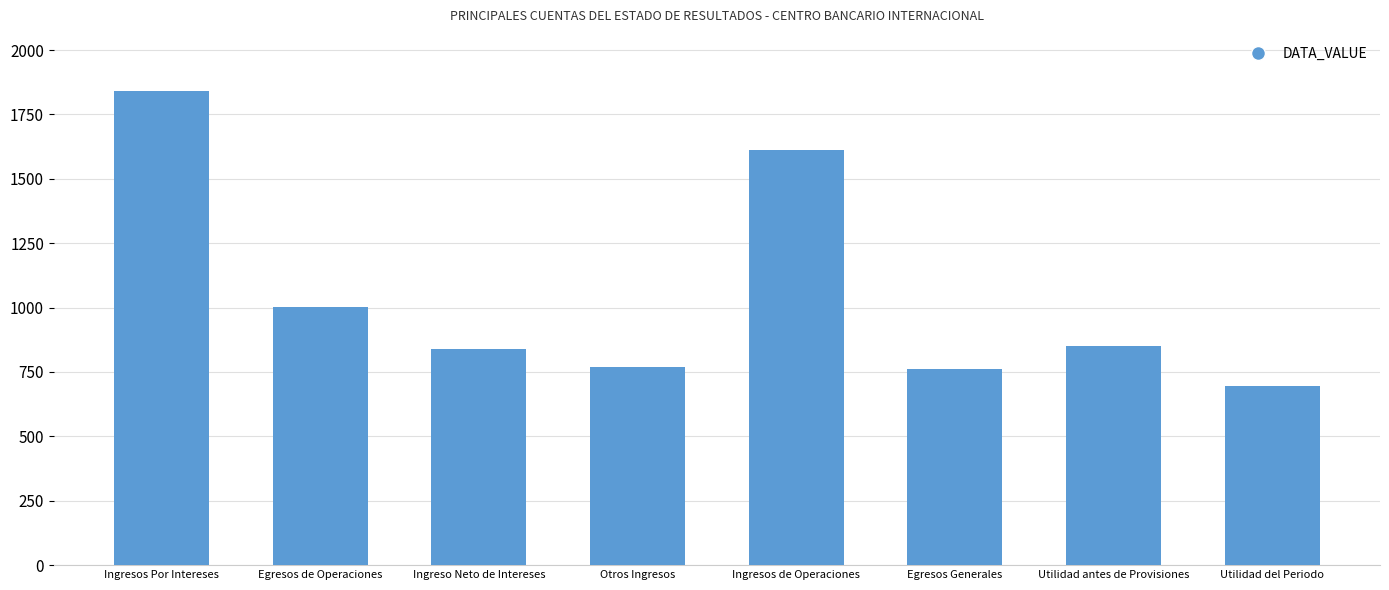

At which category does the chart reach its minimum across all series?

Utilidad del Periodo